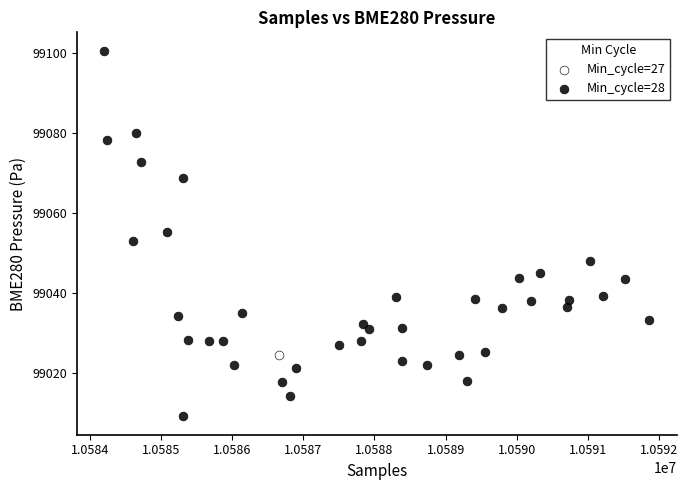

What are all the series names shown in the legend?

Min_cycle=27, Min_cycle=28